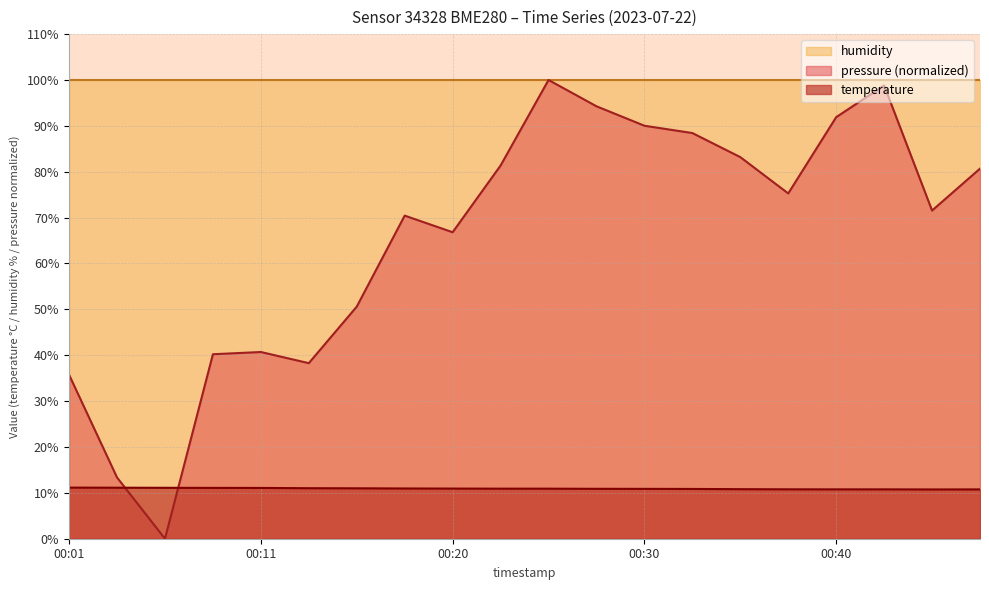

Where is the first local minimum for temperature?

00:45